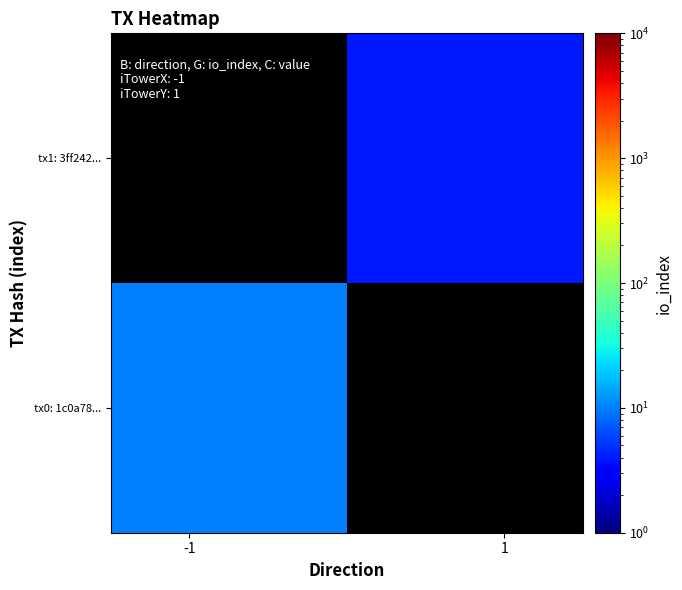

What is the maximum value shown in the chart?

10.0